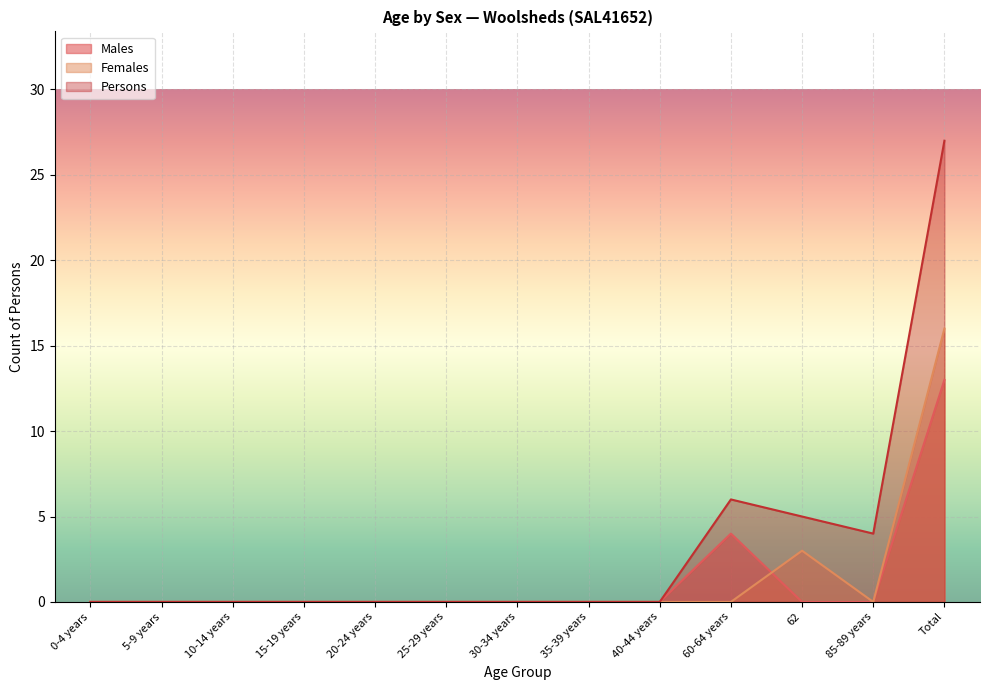

What is the highest value of the Persons series?

27